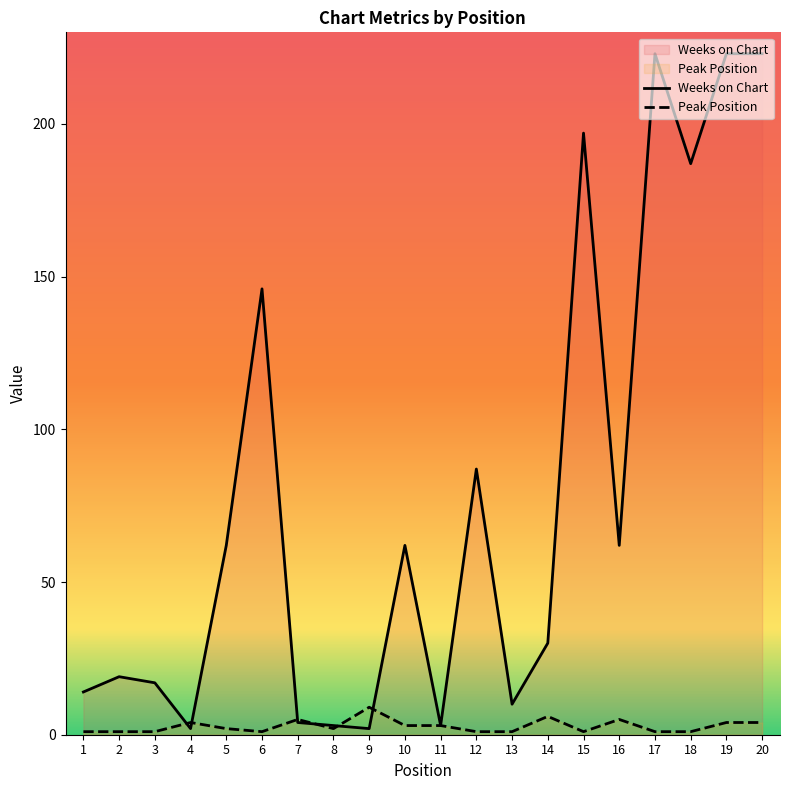

Is the value of Weeks on Chart at 20 greater than the value of Peak Position at 13?

Yes